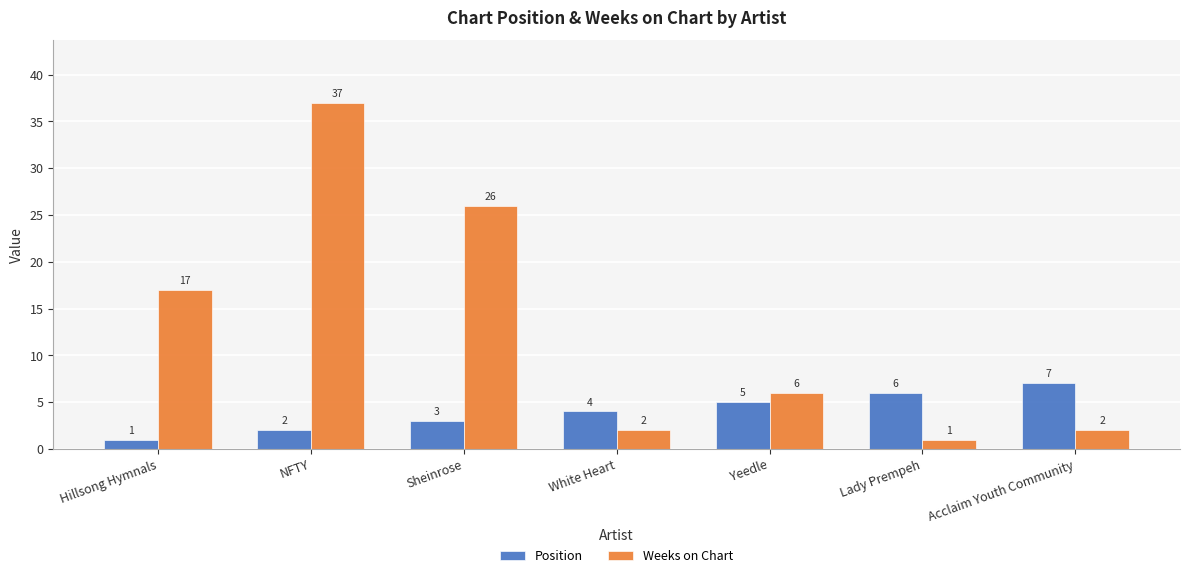

What is the maximum value for Weeks on Chart?

37